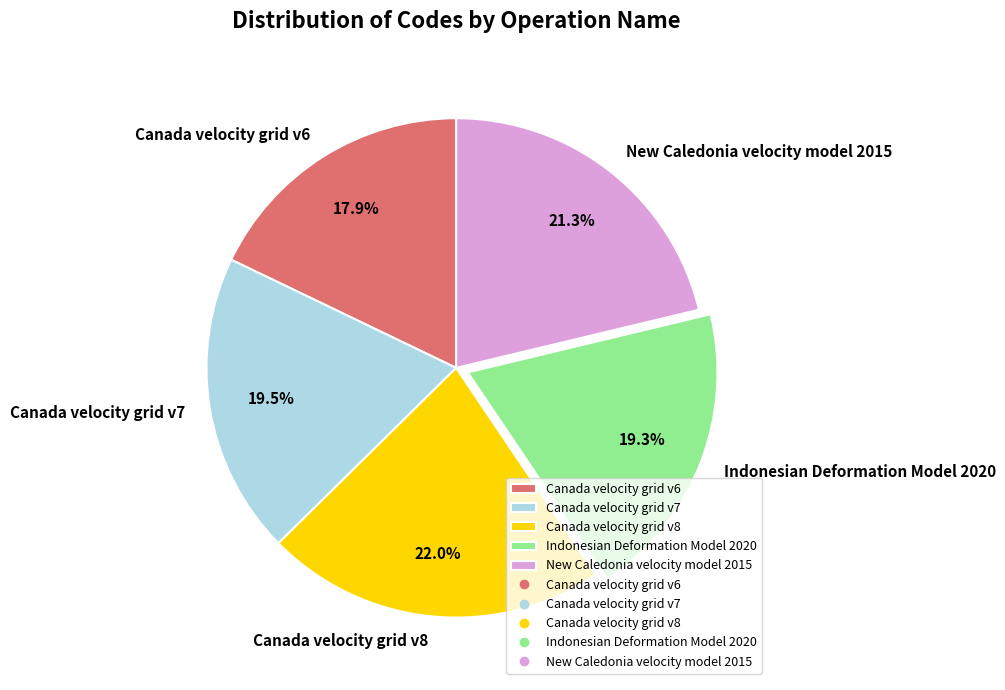

To the nearest percent, what percentage of the pie is Canada velocity grid v6?

18%